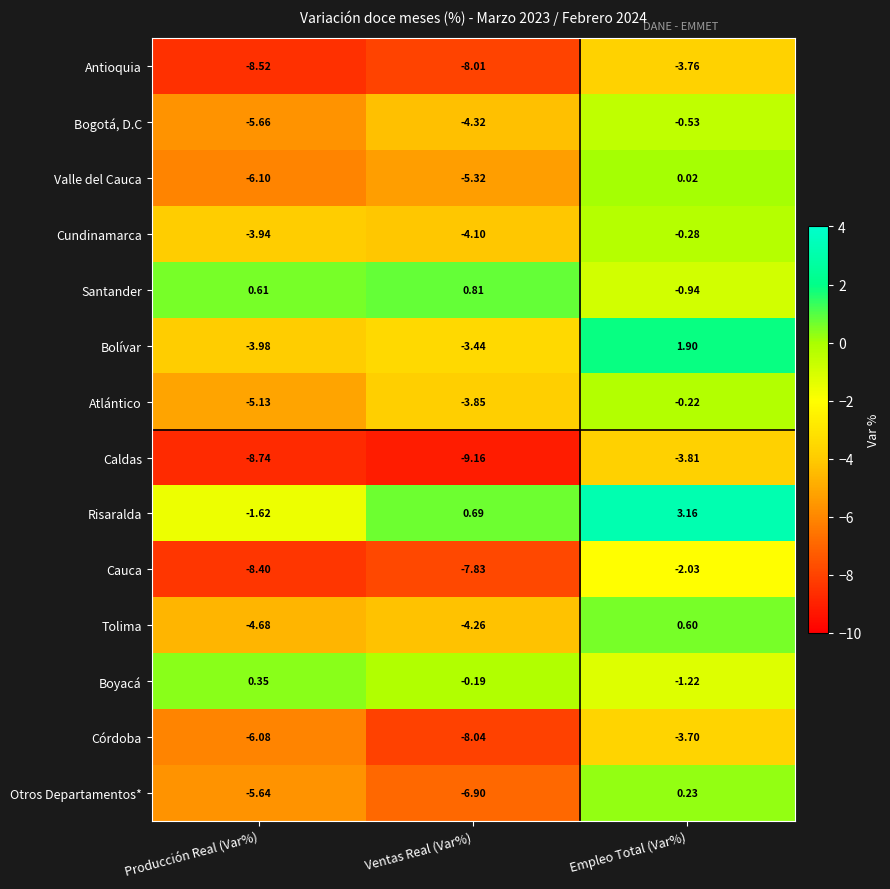

What is the minimum value shown in the chart?

-9.2